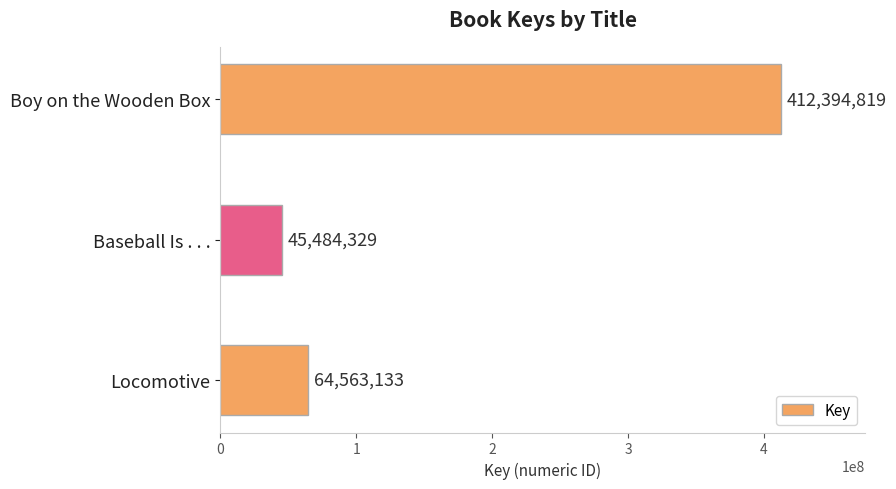

Reading top to bottom, list all the values displayed in this chart.

412394819	45484329	64563133